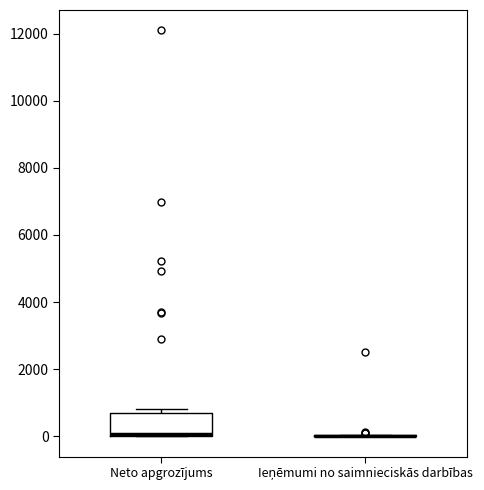

Reading left to right, transcribe this box plot: for each box, give where its median line is, the range the box spans, and where its two whiskers end, as read against the y-axis. The values are not printed on the chart, so give them approximately, as read against the axis.

Neto apgrozījums: median 0, box 0 to 800, whiskers 0 to 800 (just above the box's upper edge)
Ieņēmumi no saimnieciskās darbības: box collapsed to a line at 0, whiskers 0 to 0